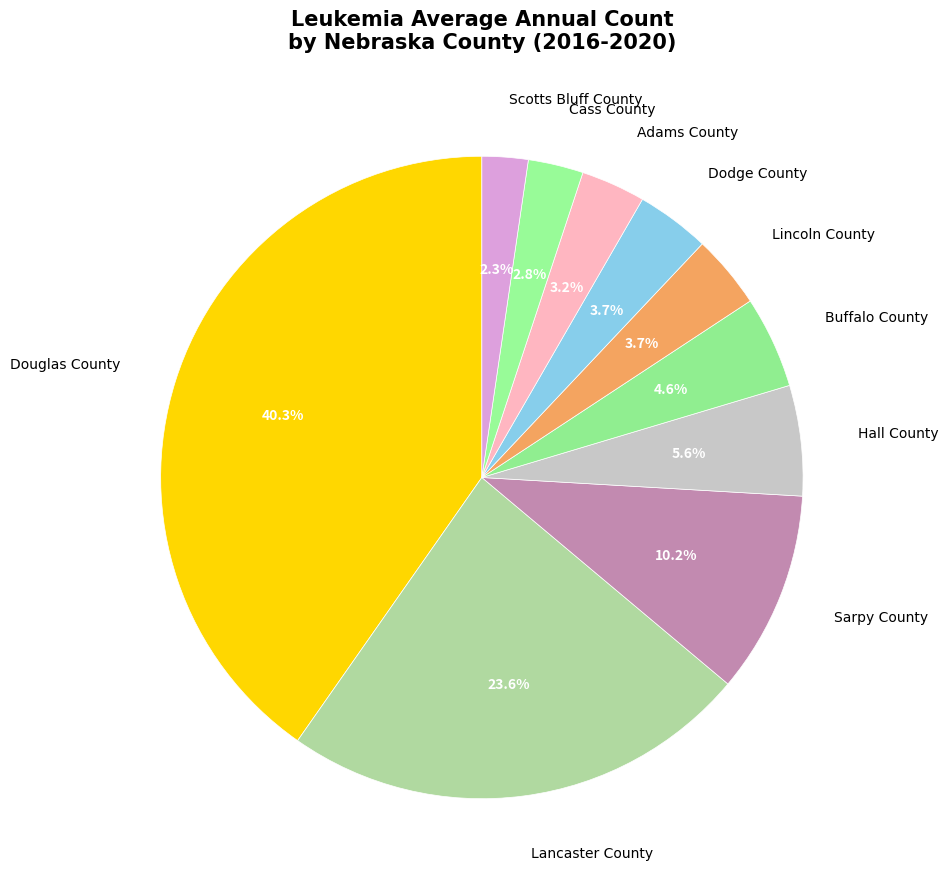

To the nearest percent, what percentage of the pie is Hall County?

6%